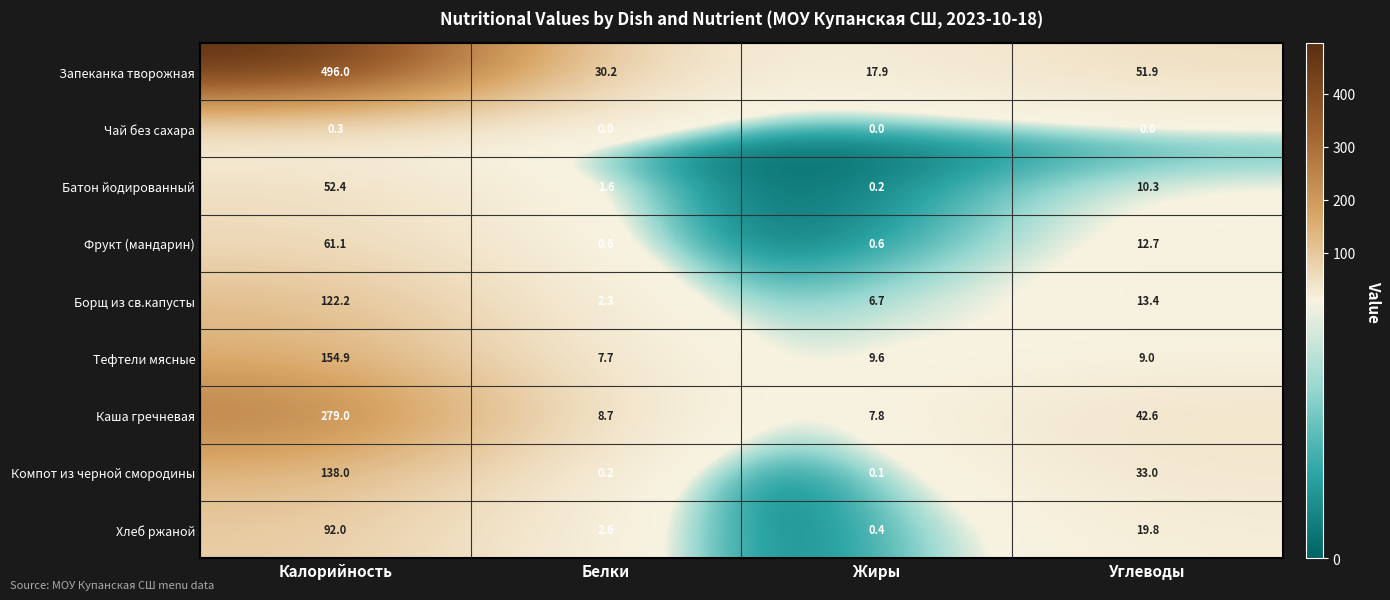

The Батон йодированный series shows 0.2 at Жиры. True or false?

True